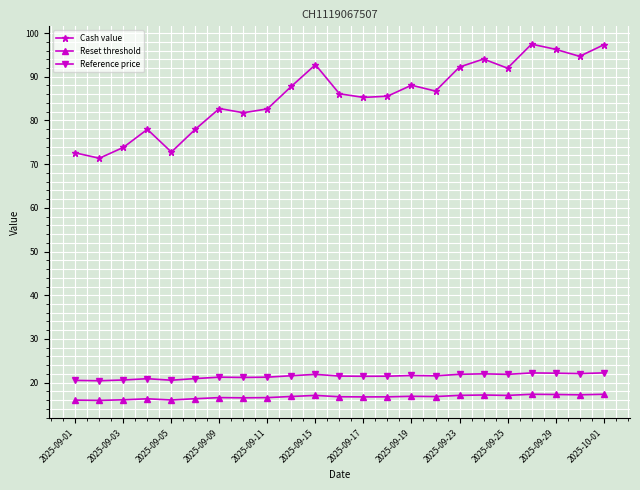

True or false: Reference price and Cash value intersect in this chart.

False